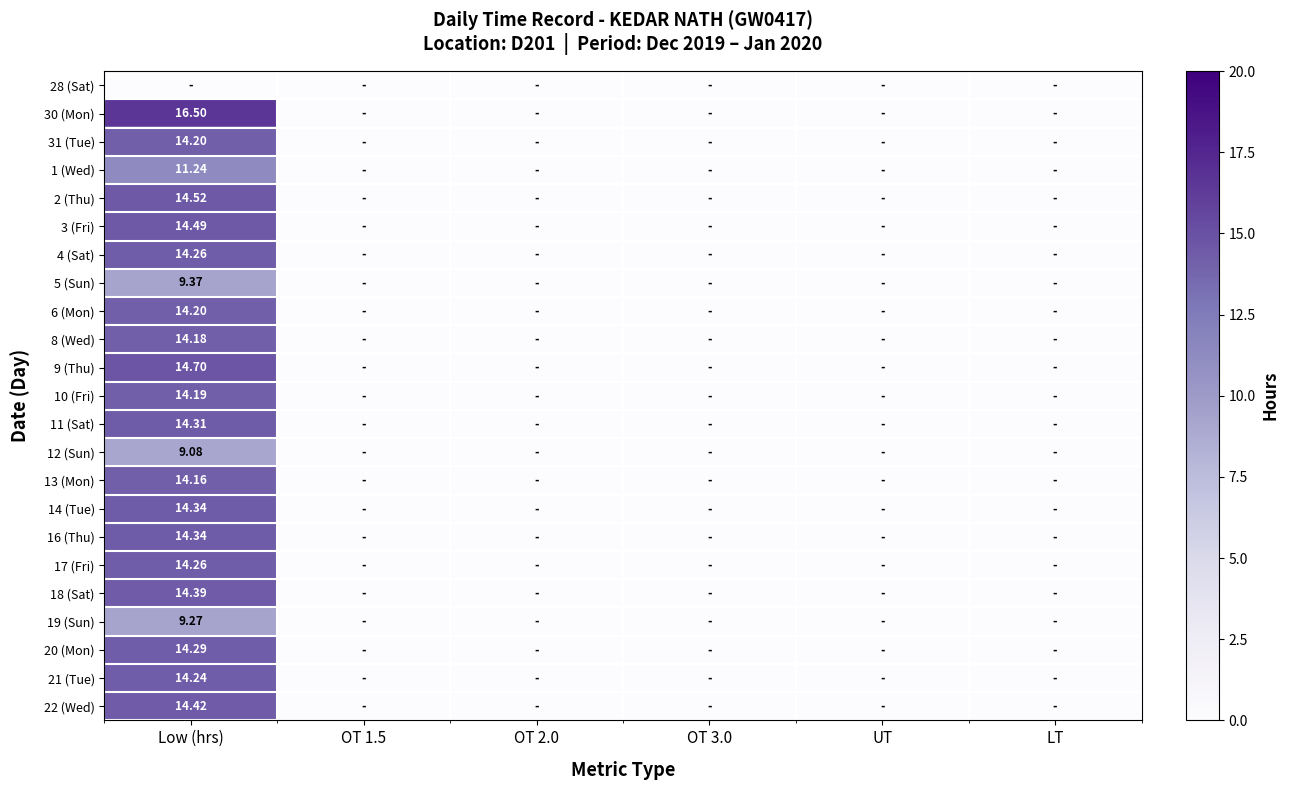

Count the number of data series in this chart.

23